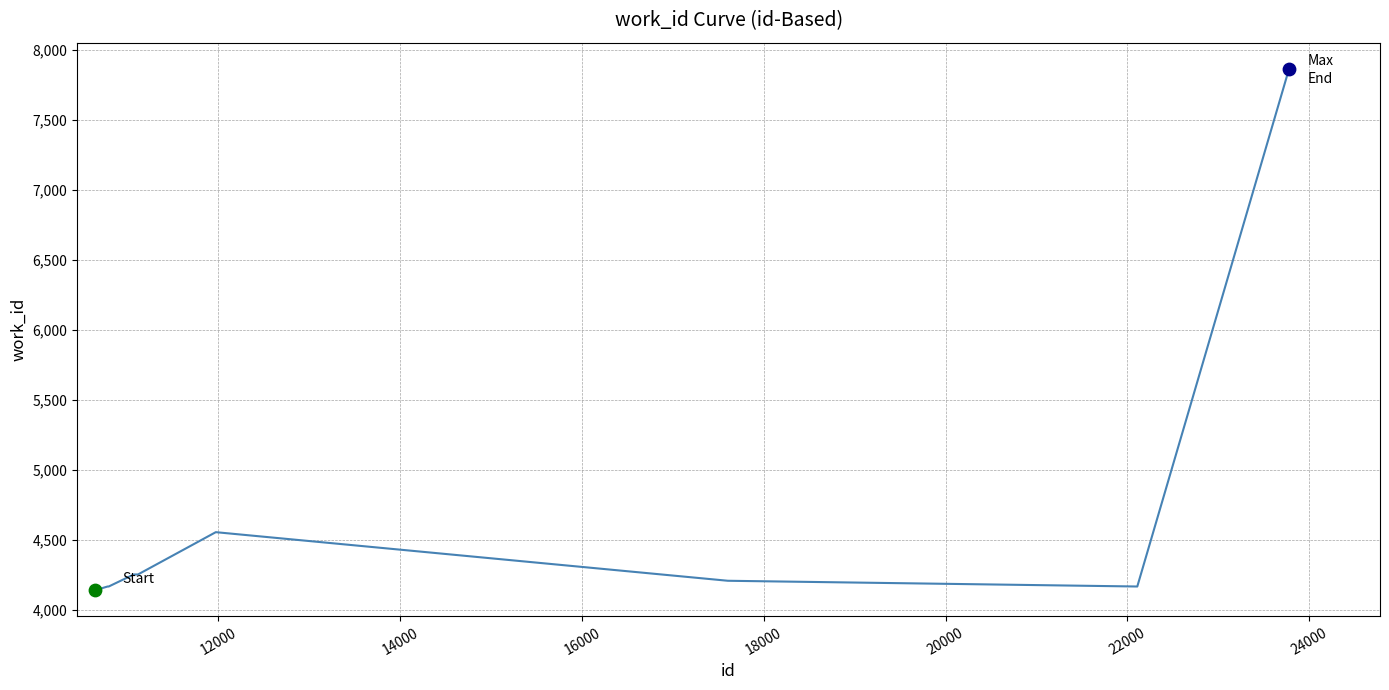

What is the maximum value shown in the chart?

7864